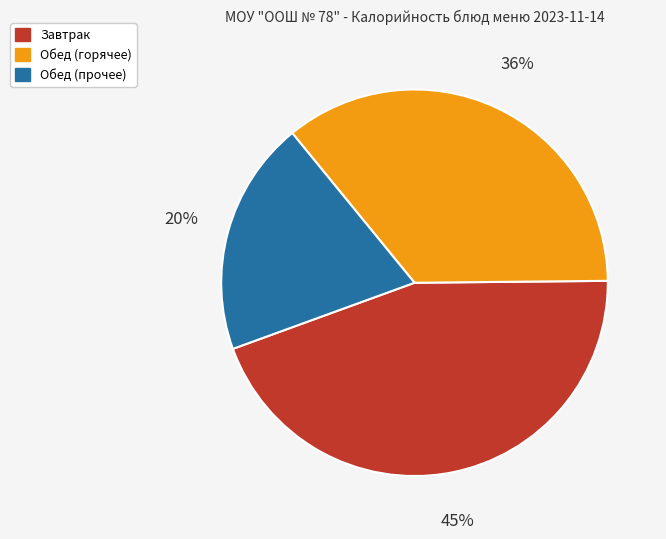

To the nearest percent, what is the average slice percentage?

33%